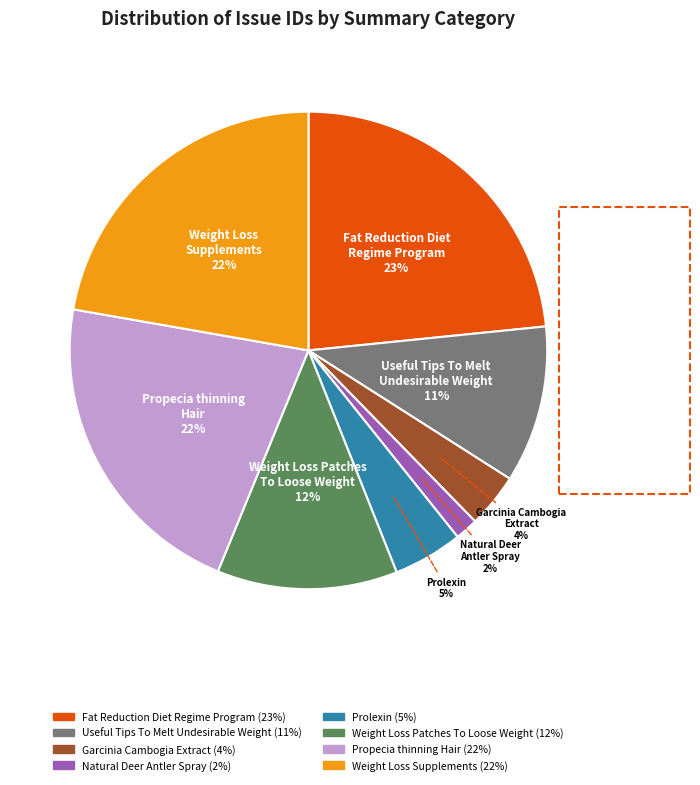

Between Useful Tips To Melt Undesirable Weight and Weight Loss Patches To Loose Weight, which is larger?

Weight Loss Patches To Loose Weight